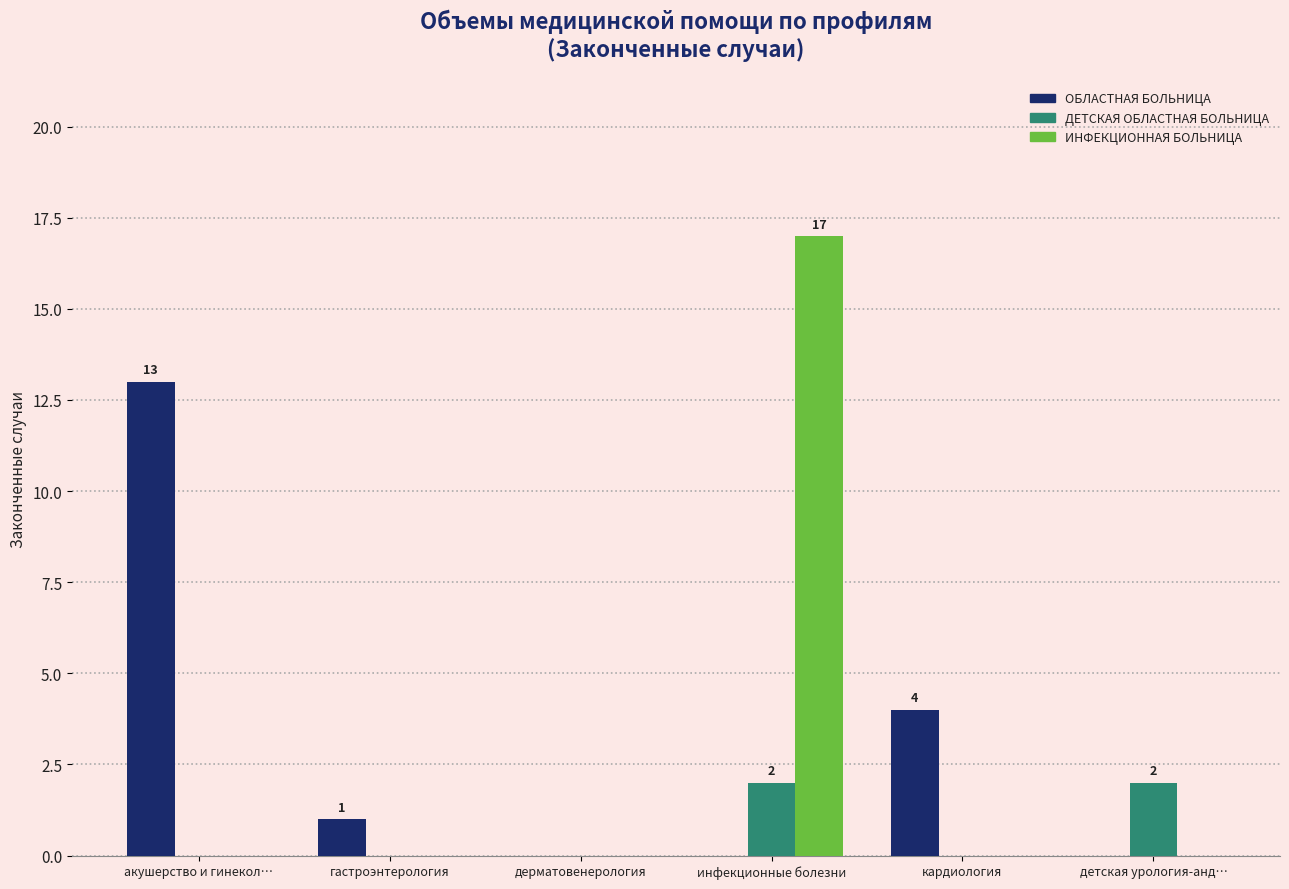

Which category has the highest value in the ОБЛАСТНАЯ БОЛЬНИЦА series?

акушерство и гинекол…